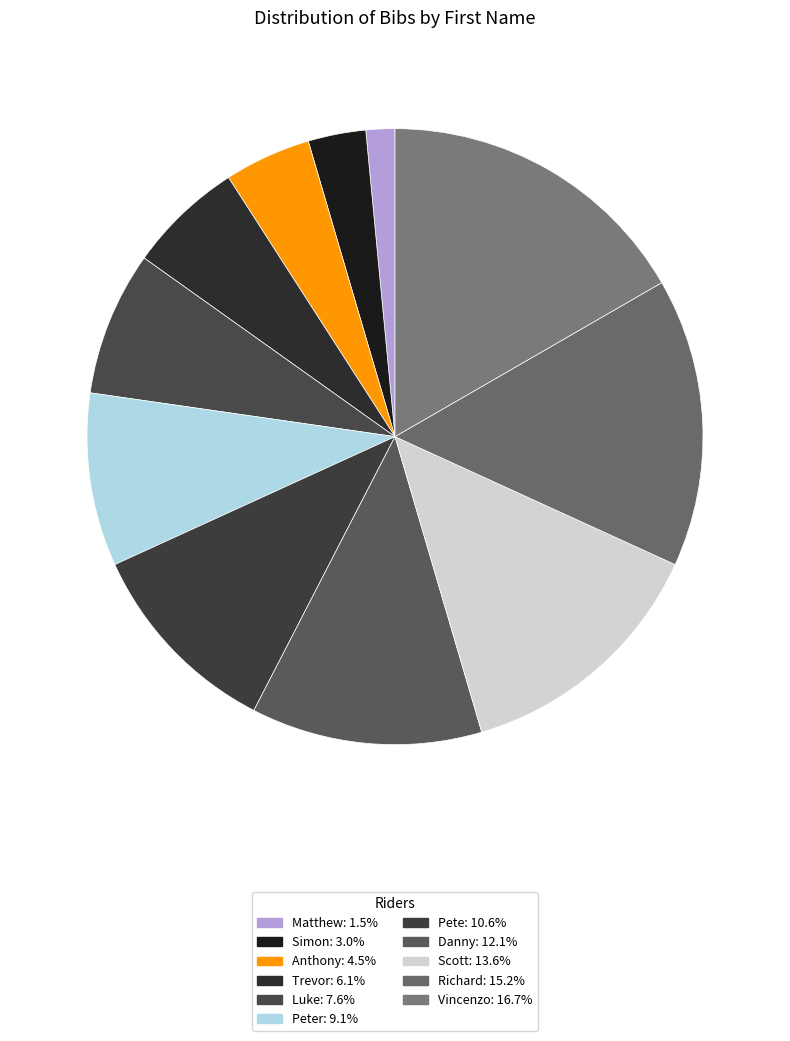

How many segments does this pie chart have?

11